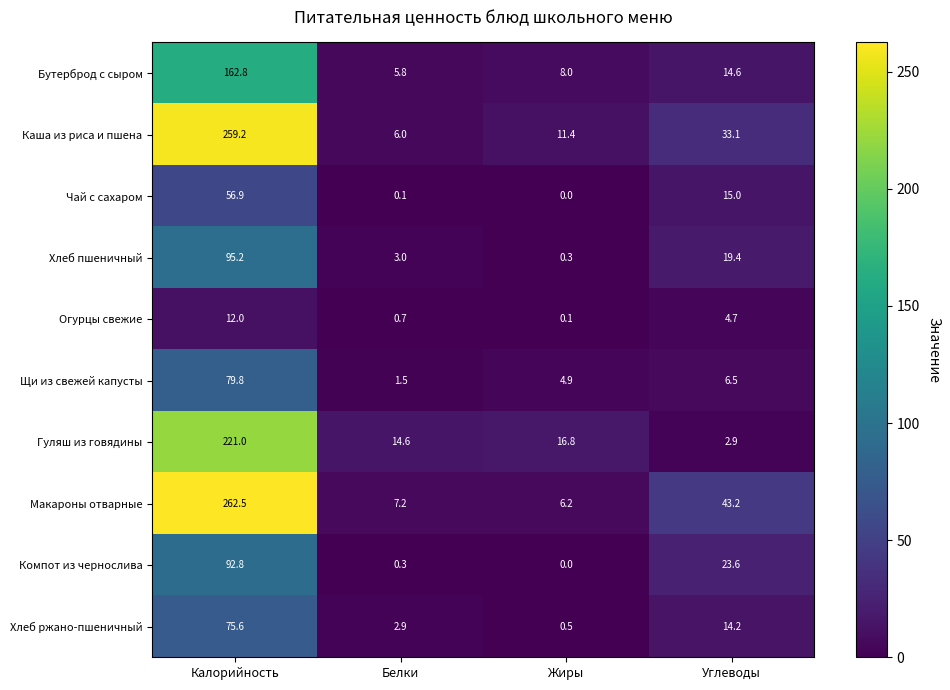

What is the difference between the maximum and minimum values in the Хлеб ржано-пшеничный series?

75.1